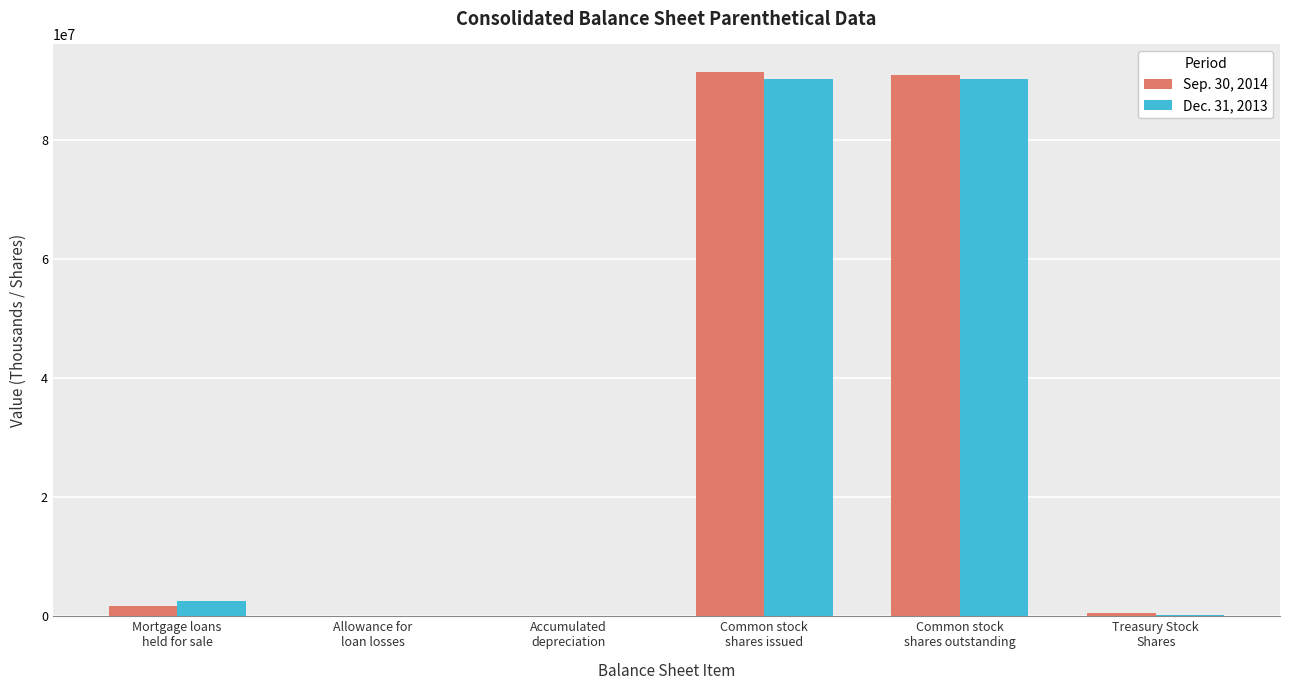

How many distinct data groups are displayed?

2